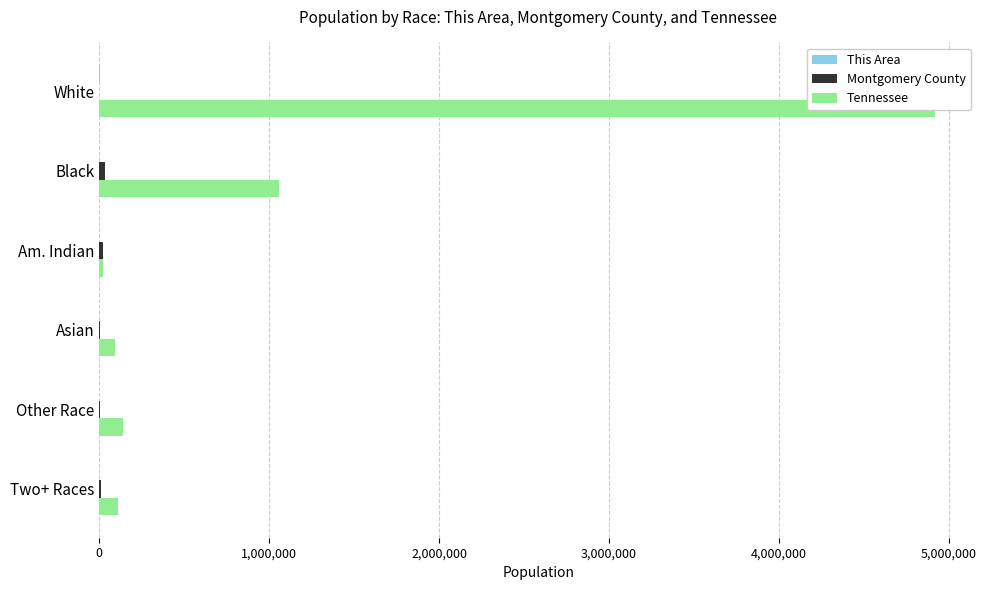

Is it true that Tennessee equals 4921948 at White?

True